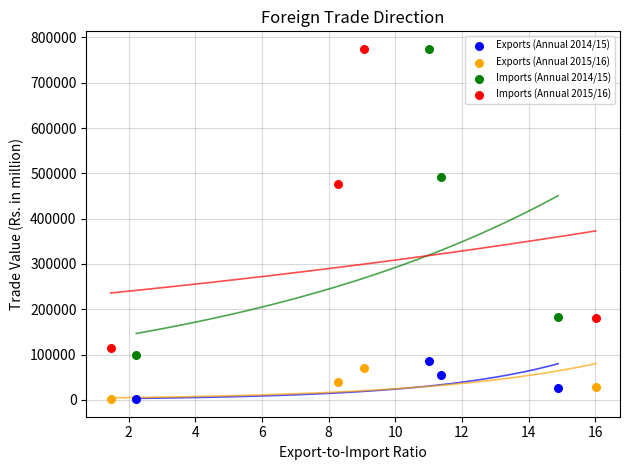

Which series has the widest spread of Y values?

Imports (Annual 2014/15)